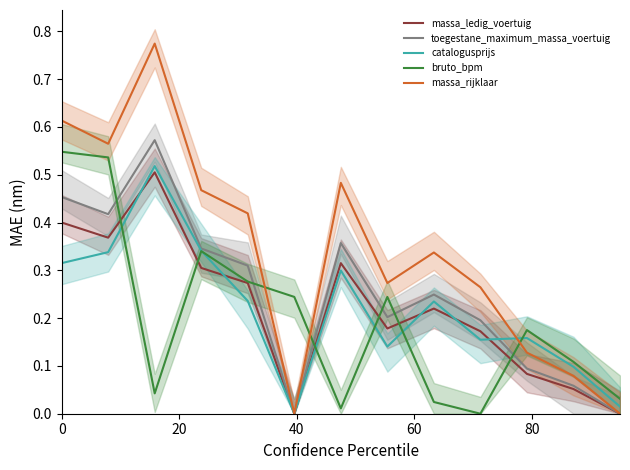

How many series are shown in this chart?

5